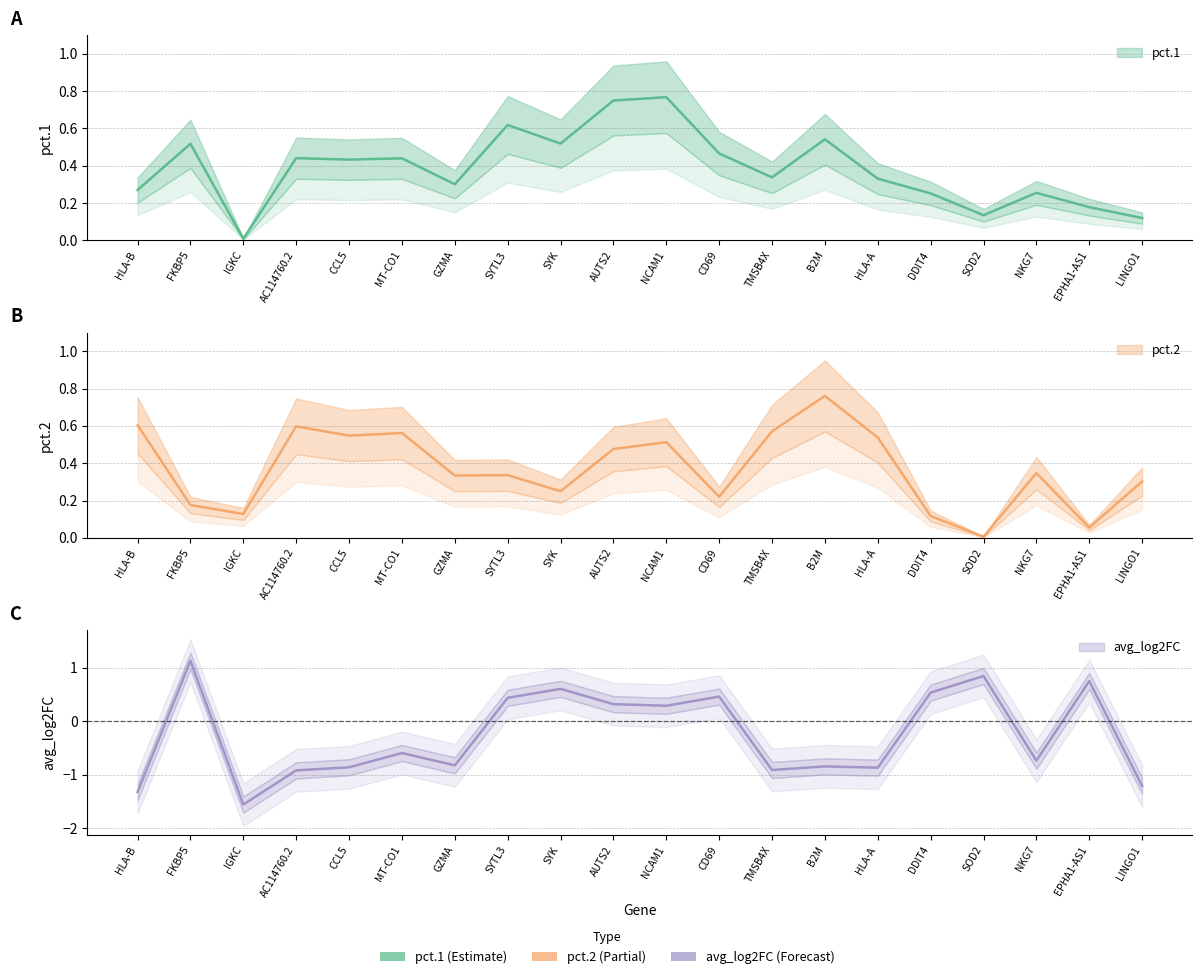

How many times do pct.2 and pct.1 cross each other?

8